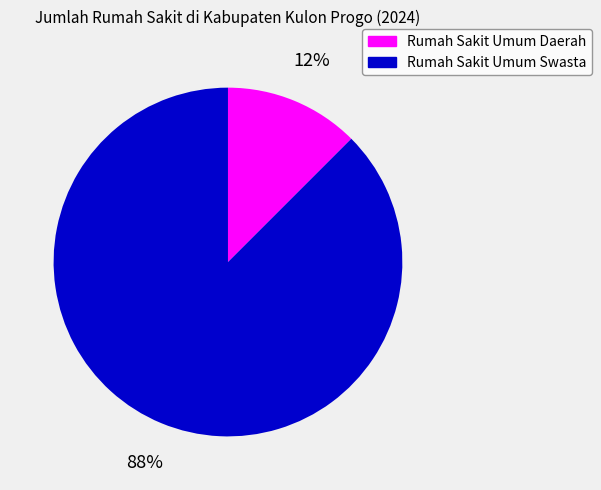

Is there a majority slice in this chart?

Yes